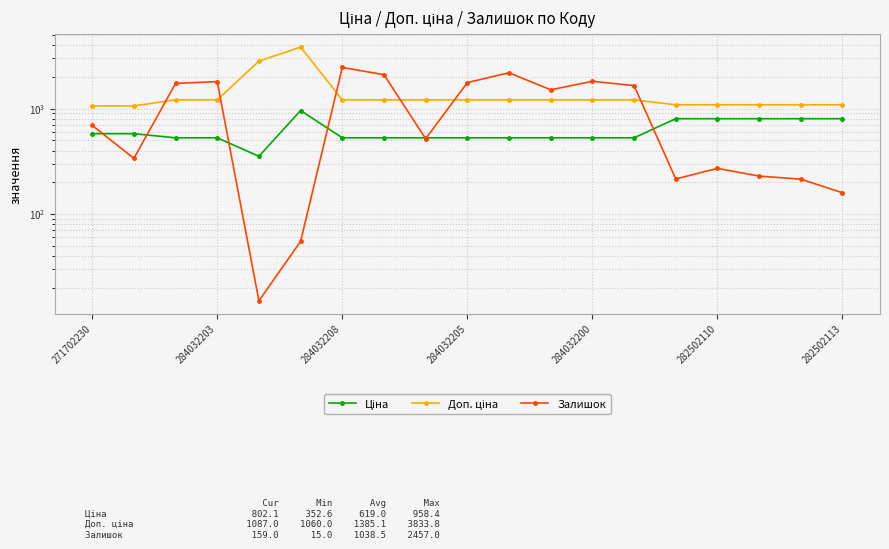

What are all the series names shown in the legend?

Ціна, Доп. ціна, Залишок